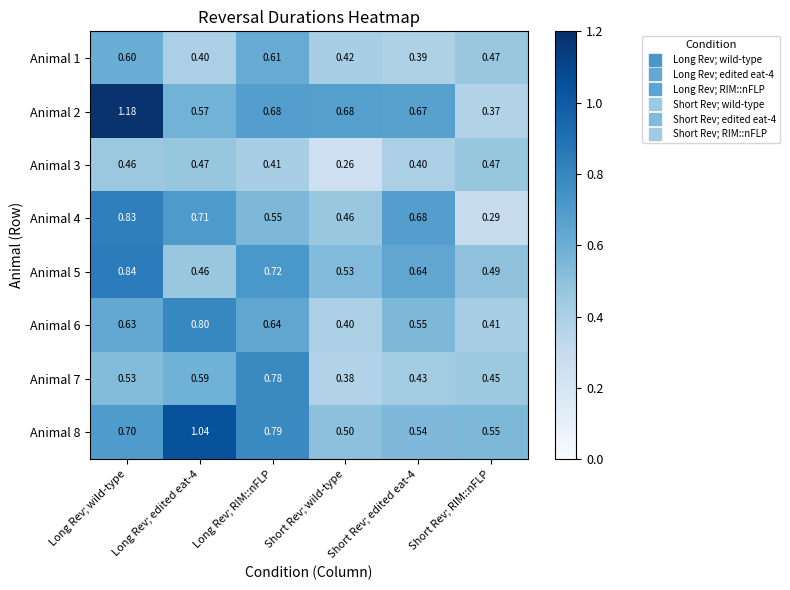

Which series changed the most between Long Rev; edited eat-4 and Short Rev; RIM::nFLP?

Animal 8